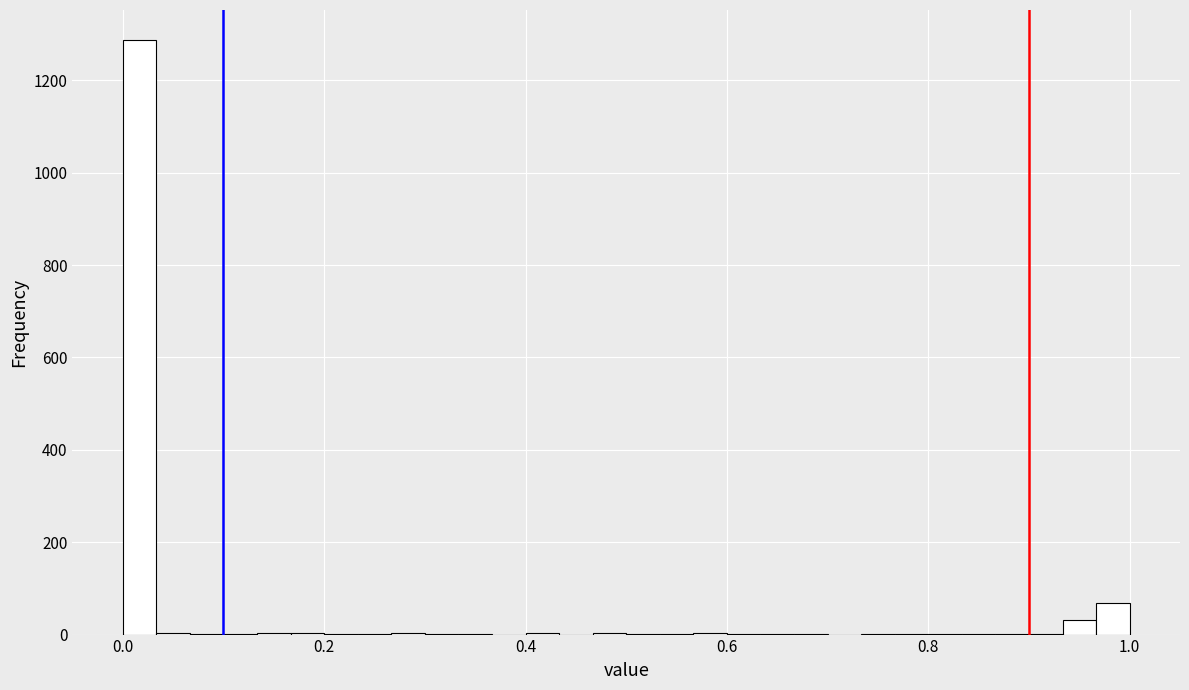

Around what value on the x-axis is the tallest bar? Give the approximate position of its centre, as read against the axis.

0.02